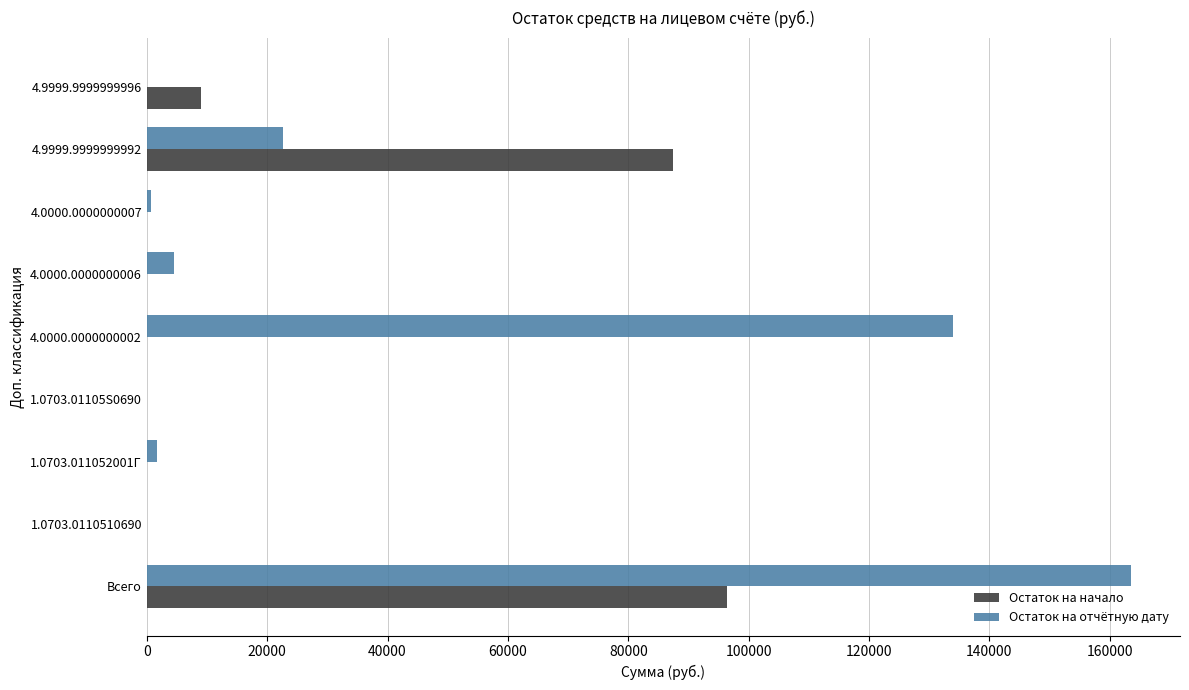

At which category is the sum across all series the highest?

Всего